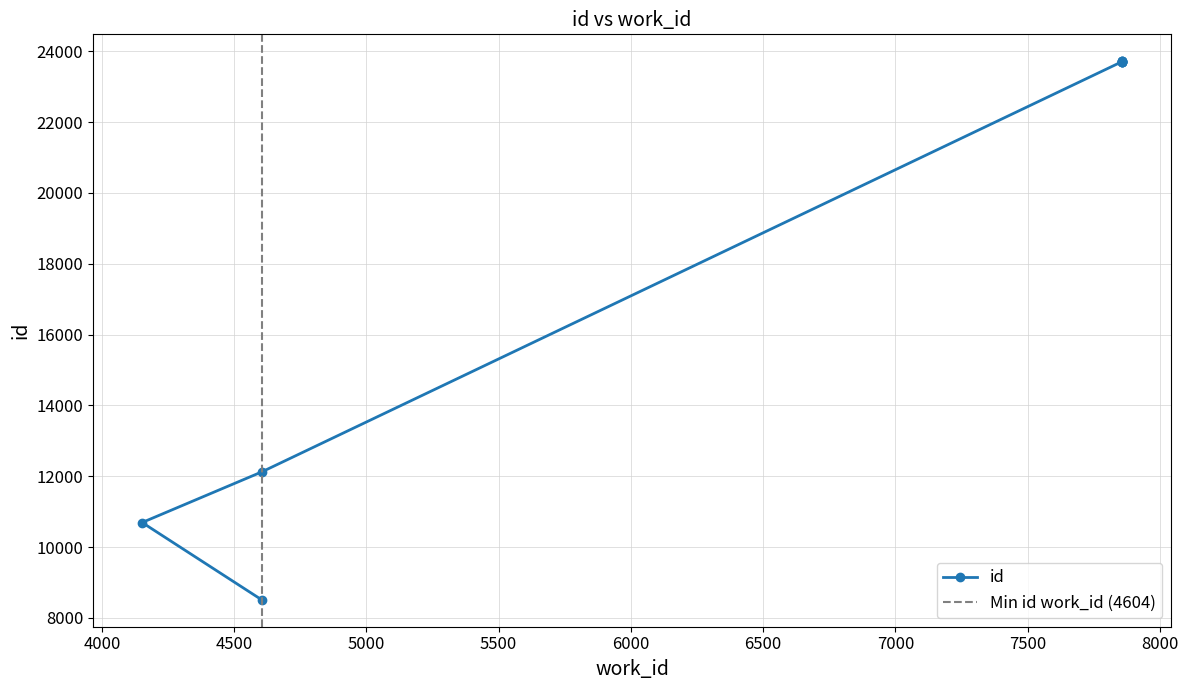

True or false: the data shows 12123 at 4604.

True